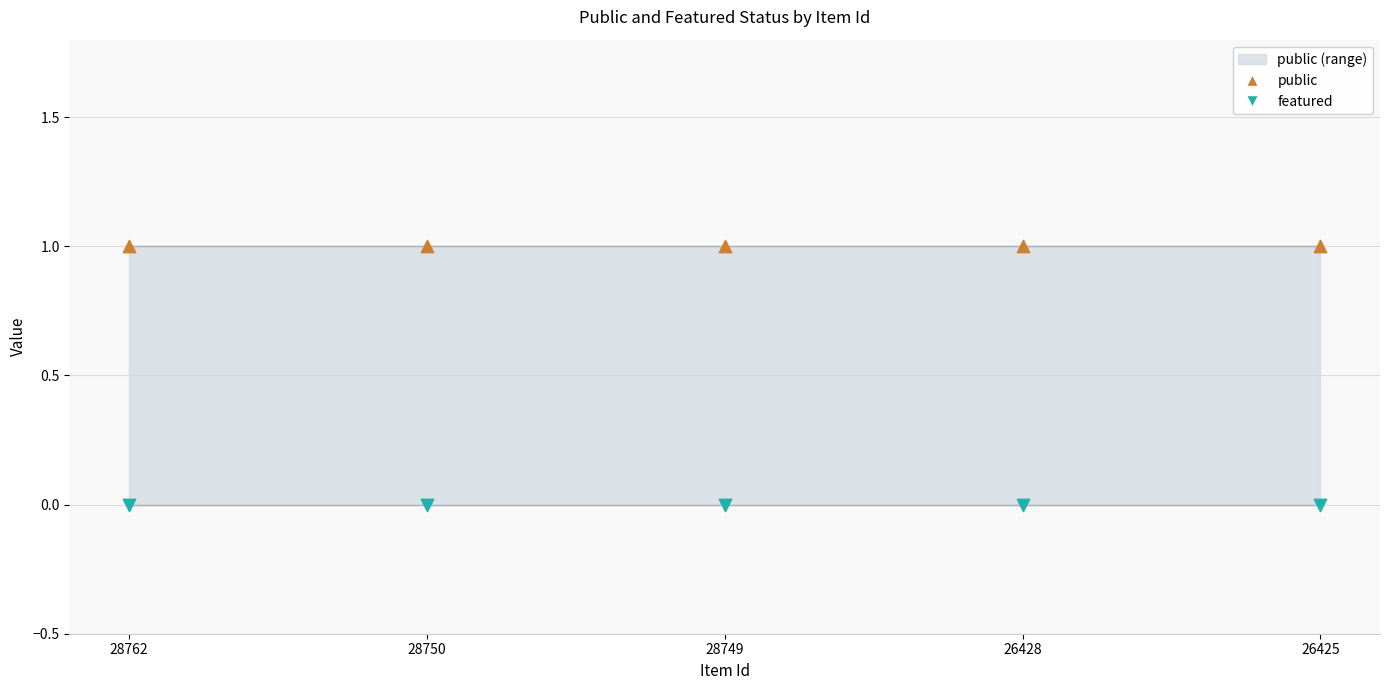

Which series contains the lowest Y value?

featured